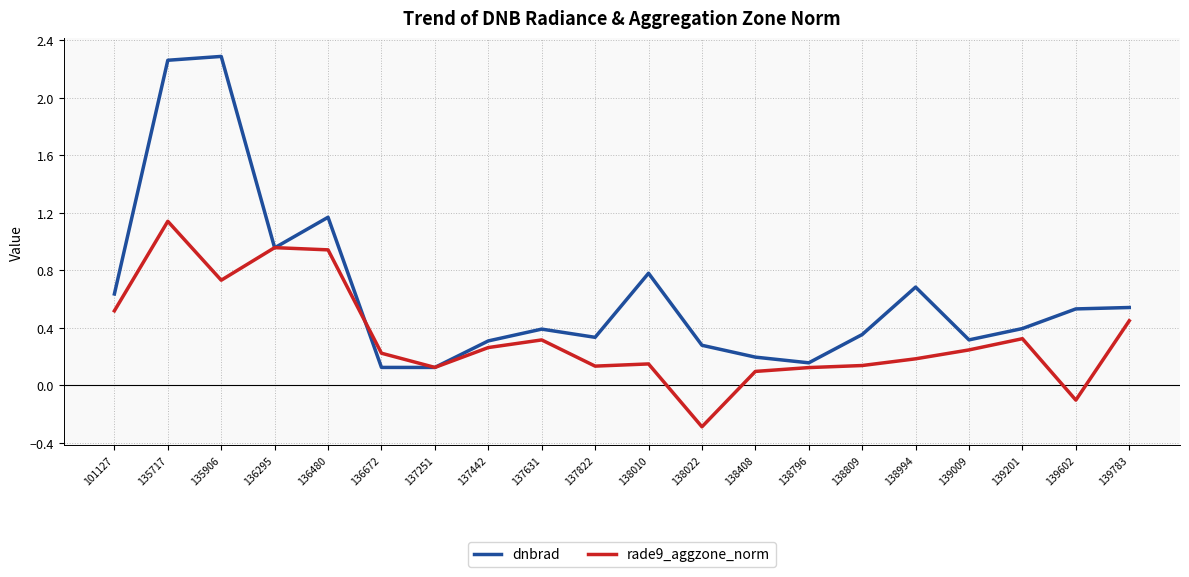

At which category does the chart reach its peak across all series?

135906